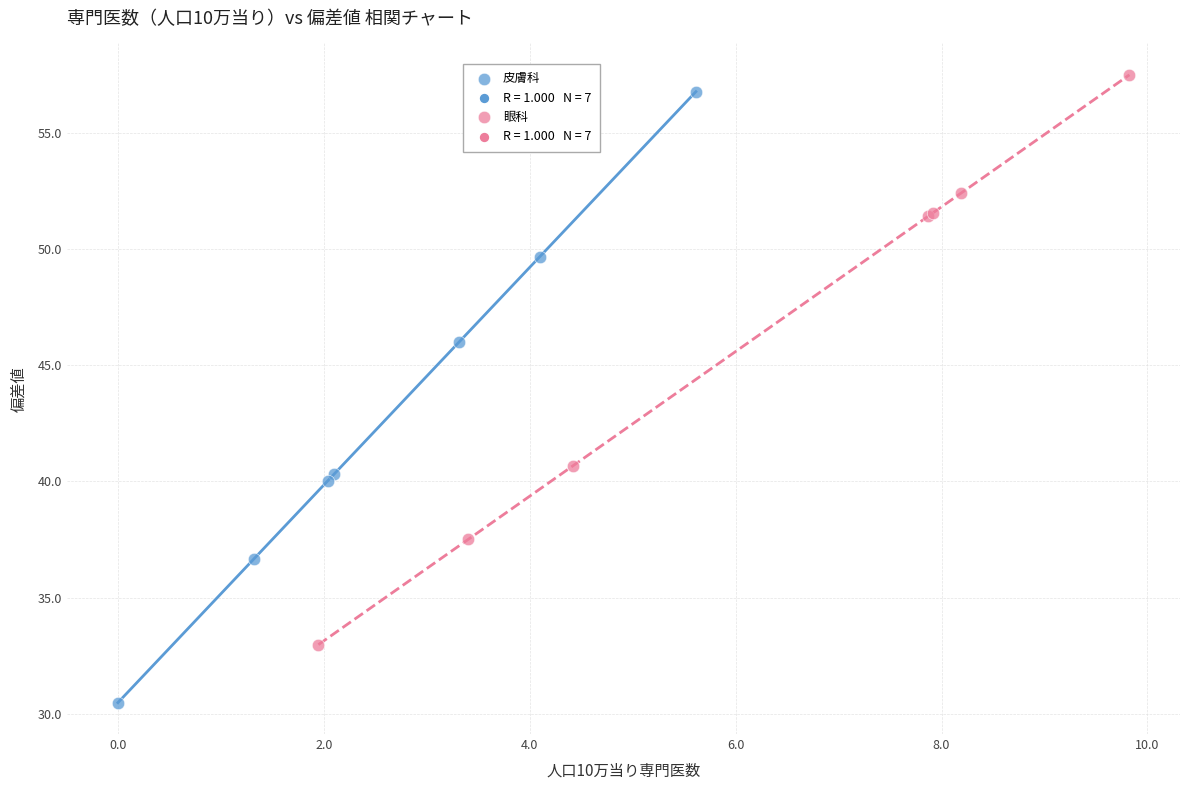

Which series contains the lowest Y value?

皮膚科